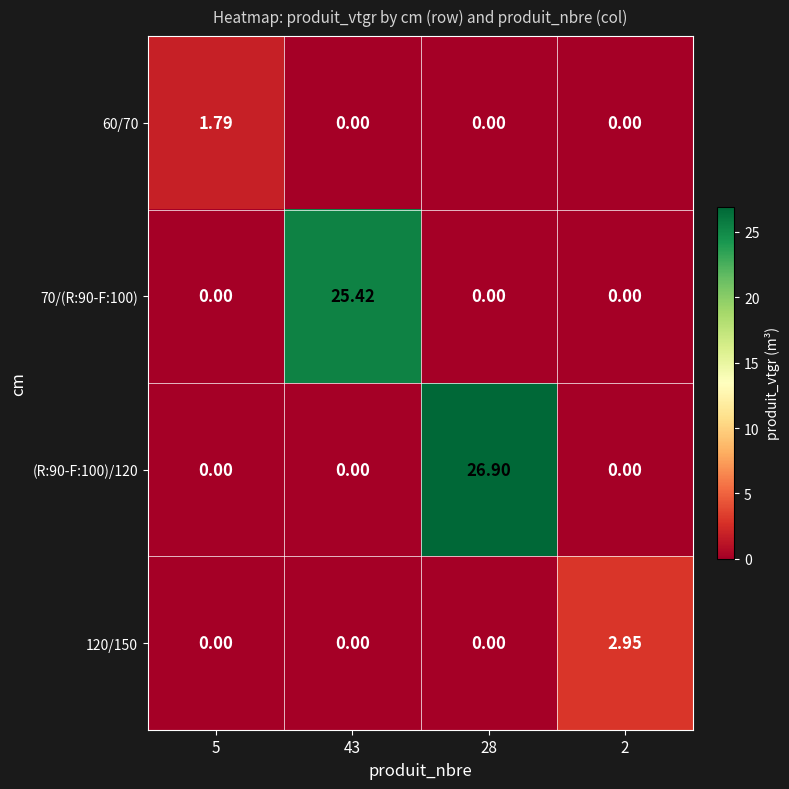

Between 43 and 28, which series saw the biggest shift?

(R:90-F:100)/120